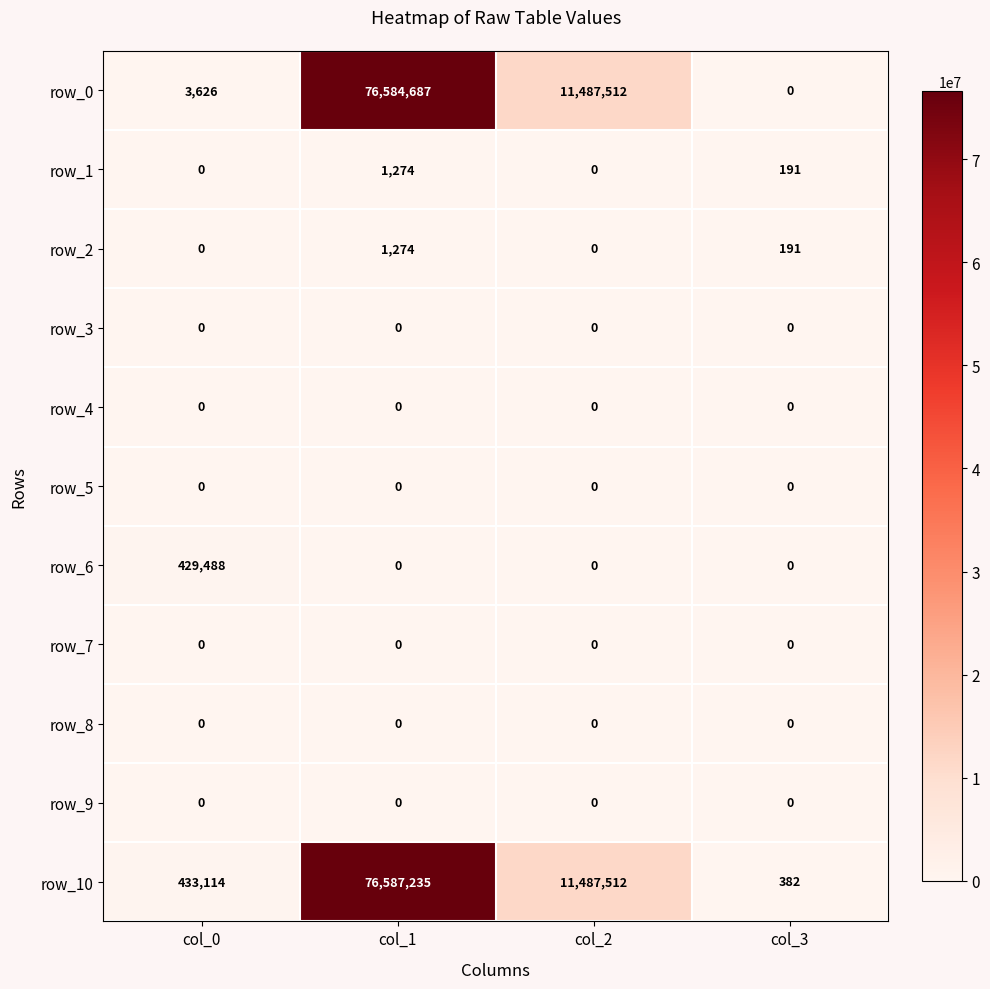

Which label corresponds to the largest value in the chart?

col_1